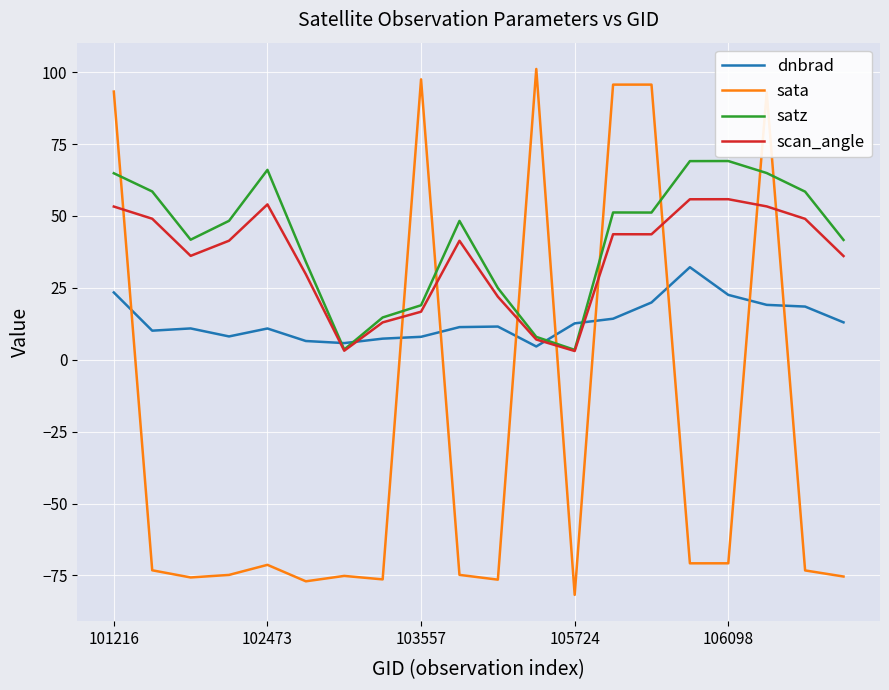

What are all the series names shown in the legend?

dnbrad, sata, satz, scan_angle